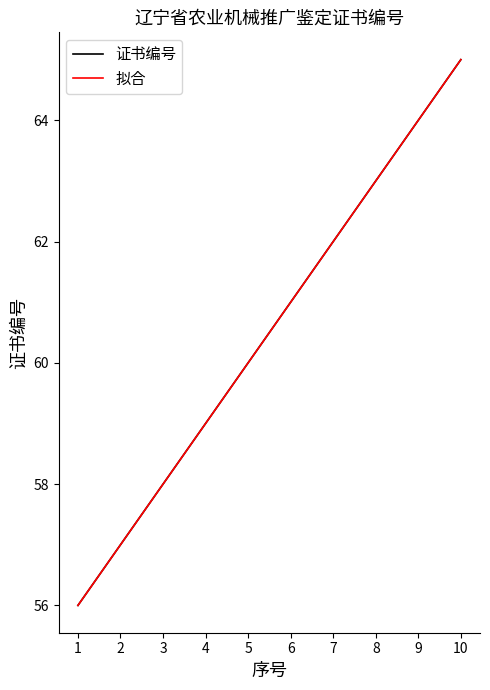

Reading left to right, extract all data points from this chart.

证书编号: 56.0	57.0	58.0	59.0	60.0	61.0	62.0	63.0	64.0	65.0
拟合: 56.0	57.0	58.0	59.0	60.0	61.0	62.0	63.0	64.0	65.0